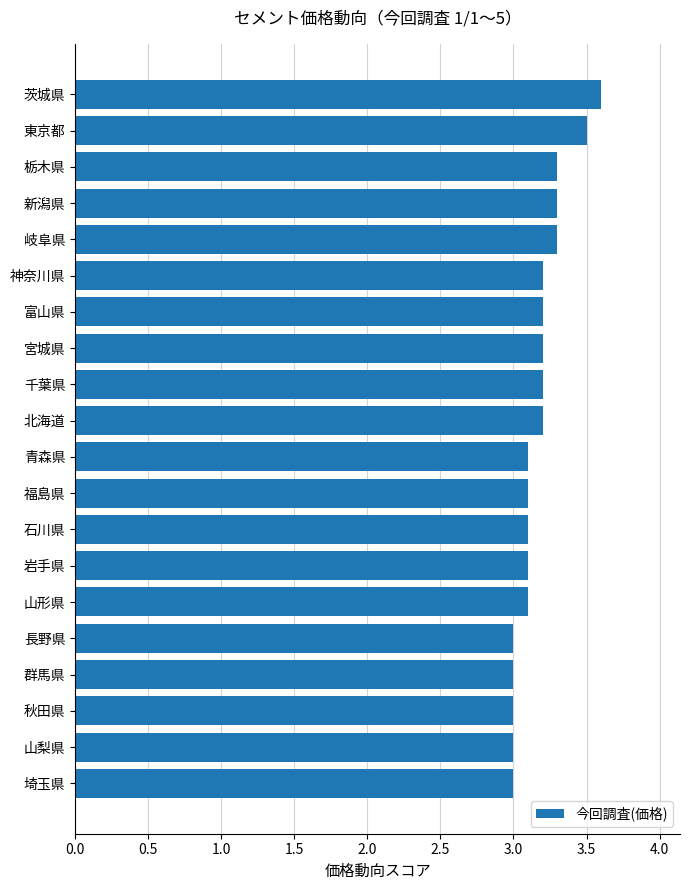

What is the approximate value at 千葉県?

3.2